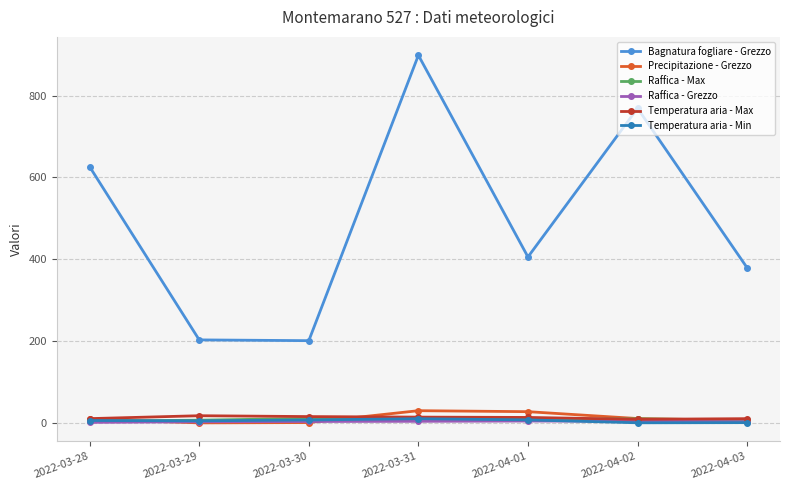

True or false: Bagnatura fogliare - Grezzo and Temperatura aria - Min intersect in this chart.

False